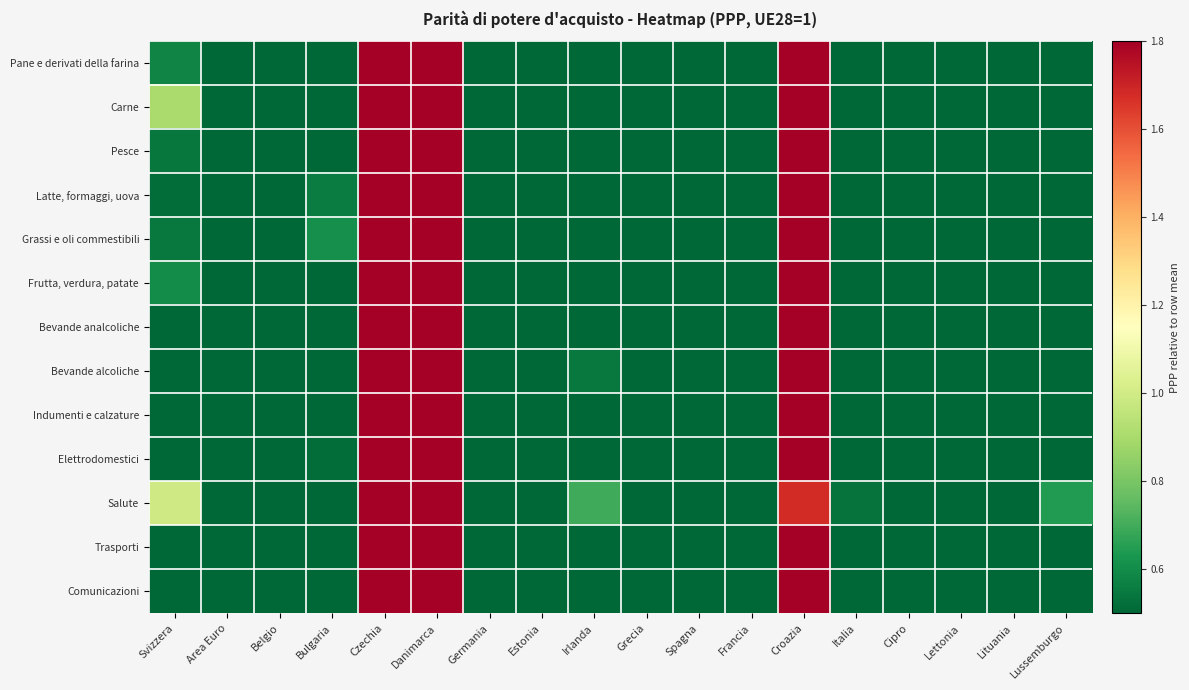

What is the difference between the highest and lowest values at Belgio?

0.2